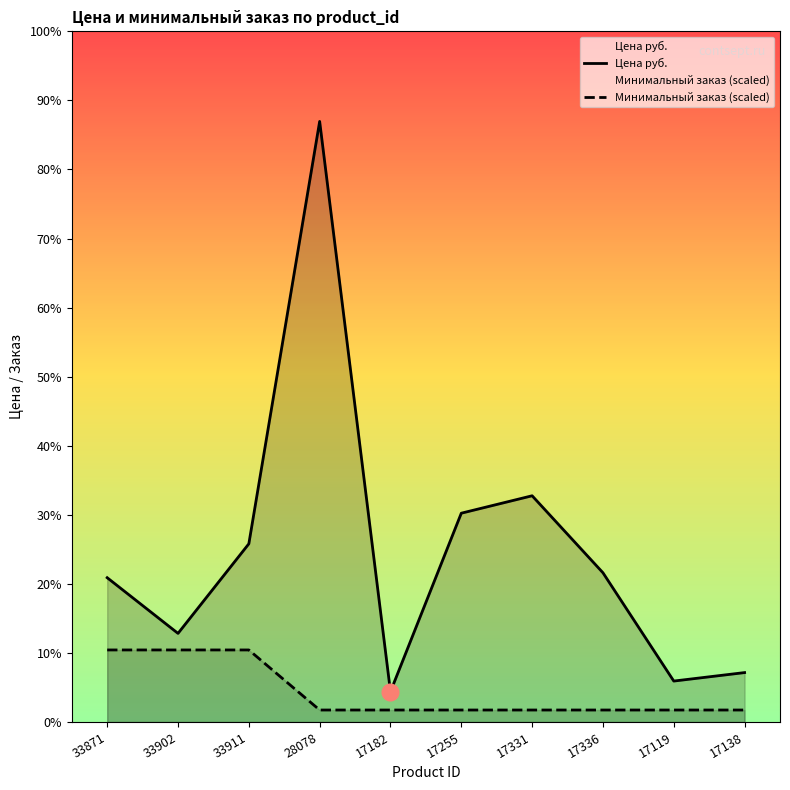

What is the spread (max minus min) of values at 17336?

583.0